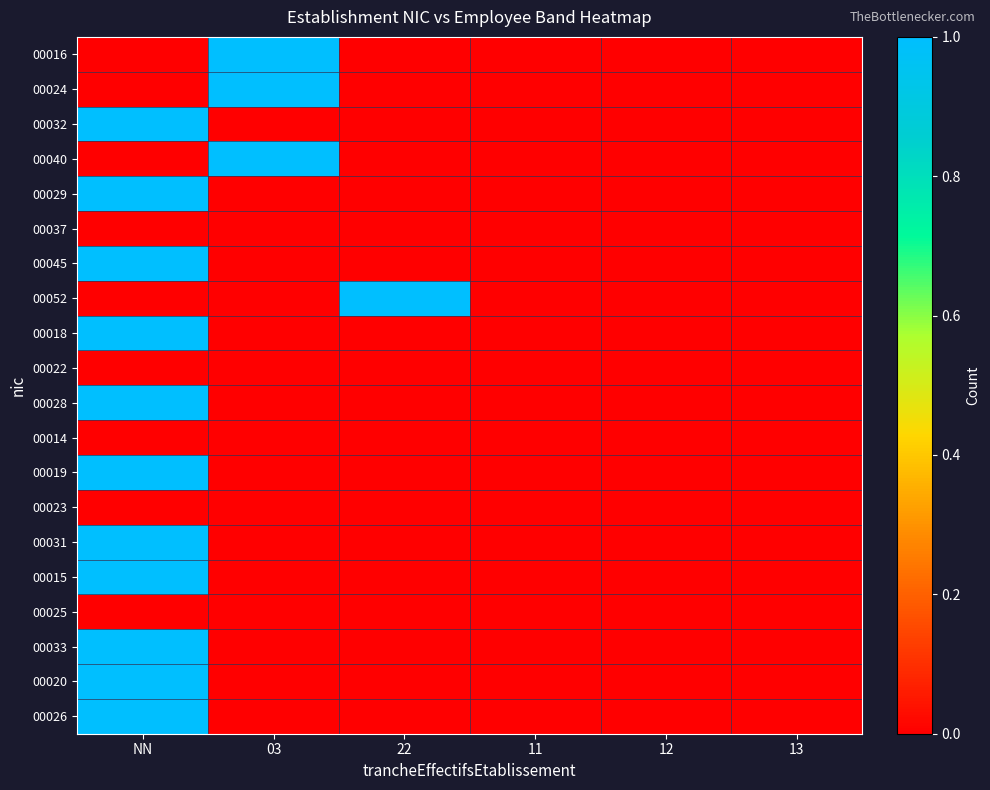

At 13, list the series in order from largest to smallest.

00016, 00024, 00032, 00040, 00029, 00037, 00045, 00052, 00018, 00022, 00028, 00014, 00019, 00023, 00031, 00015, 00025, 00033, 00020, 00026